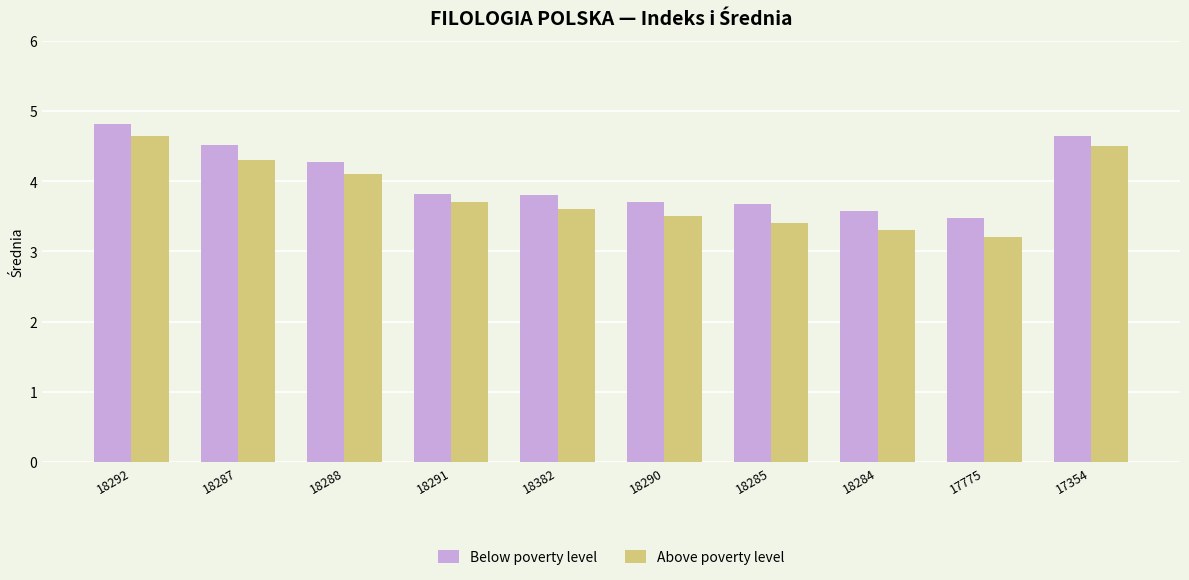

What is the value of the Below poverty level bar at the 7th from the left?

3.7